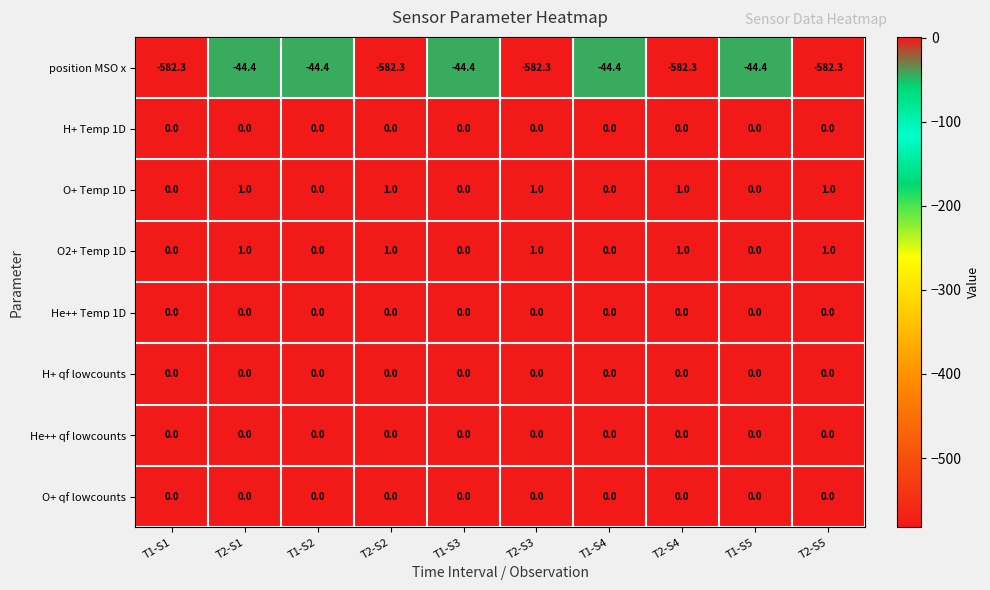

What is the greatest value displayed?

1.0